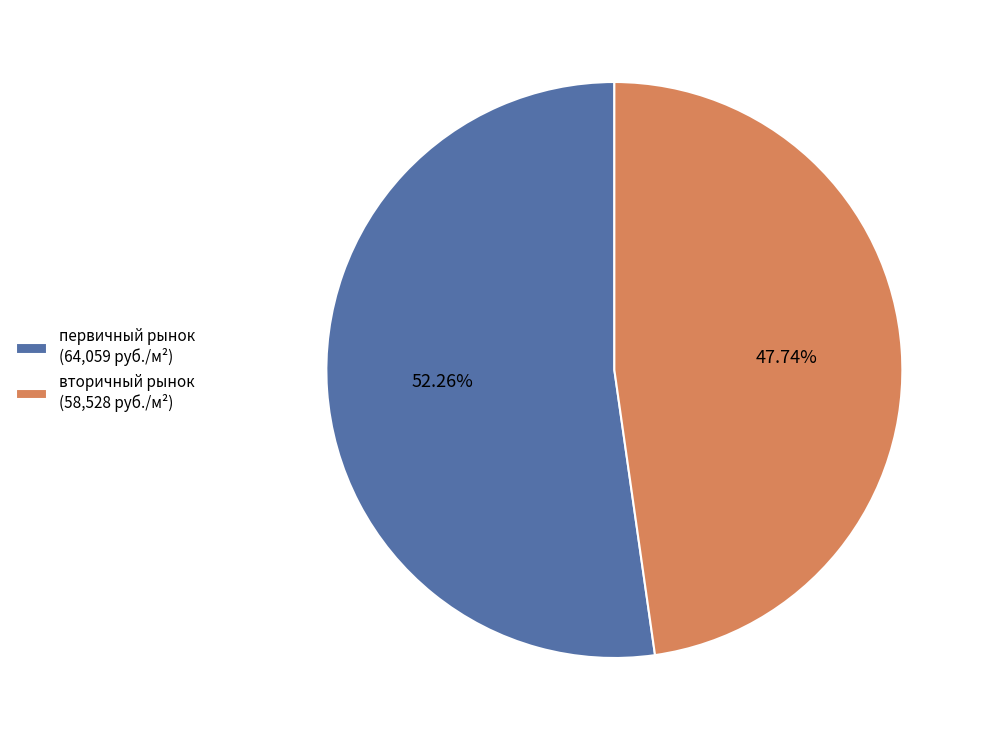

Which has a higher value, вторичный рынок or первичный рынок?

первичный рынок